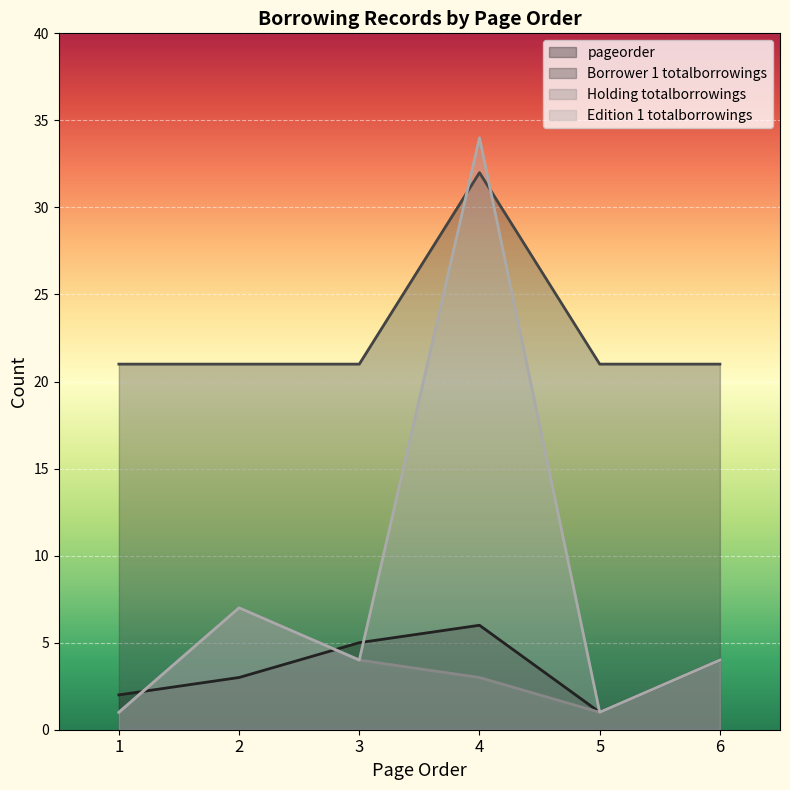

Reading right to left, list all the values displayed in this chart.

pageorder: 4	1	6	5	3	2
Borrower 1 totalborrowings: 21	21	32	21	21	21
Holding totalborrowings: 4	1	3	4	7	1
Edition 1 totalborrowings: 4	1	34	4	7	1